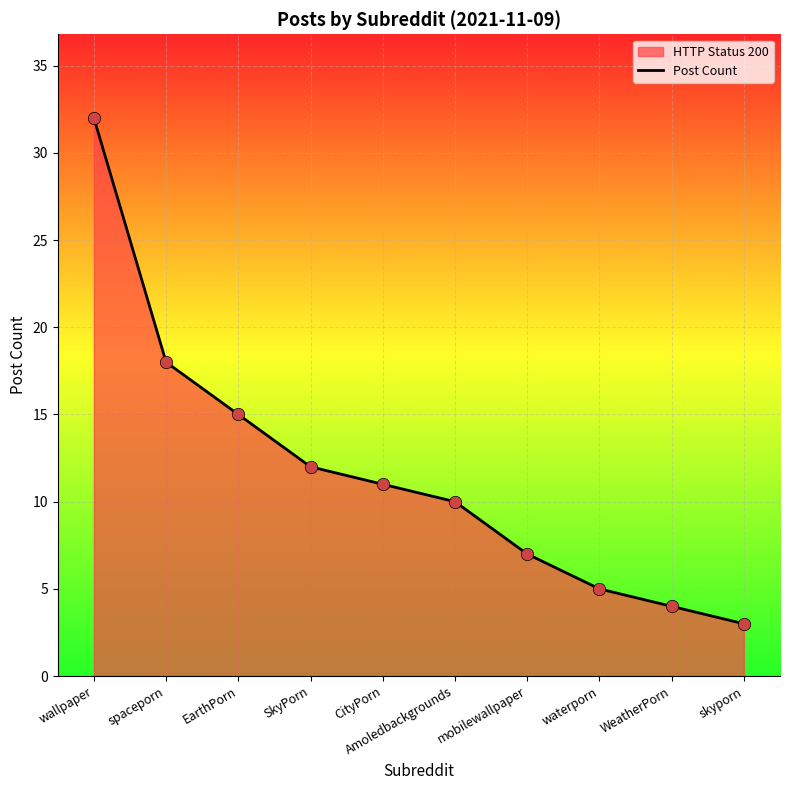

Approximately how many times larger is the value at spaceporn compared to waterporn?

3.6